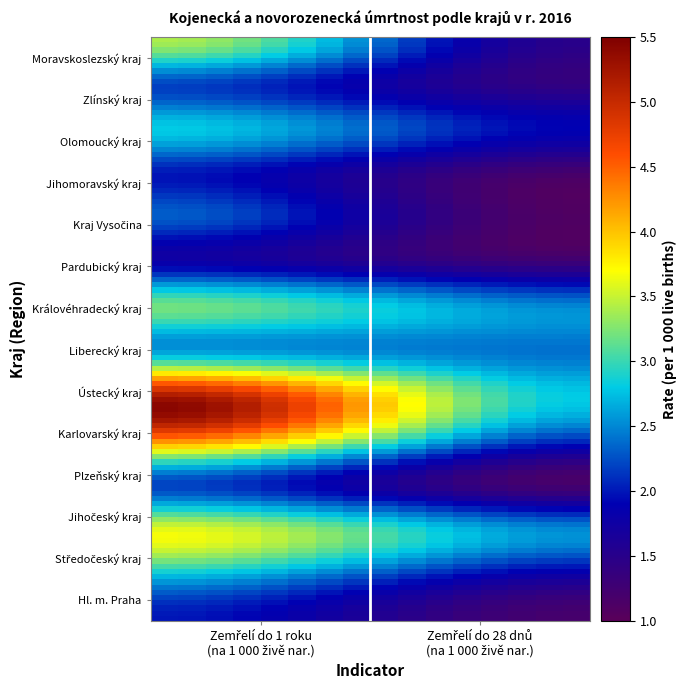

Which series has the widest spread of values?

Zemřelí do 1 roku